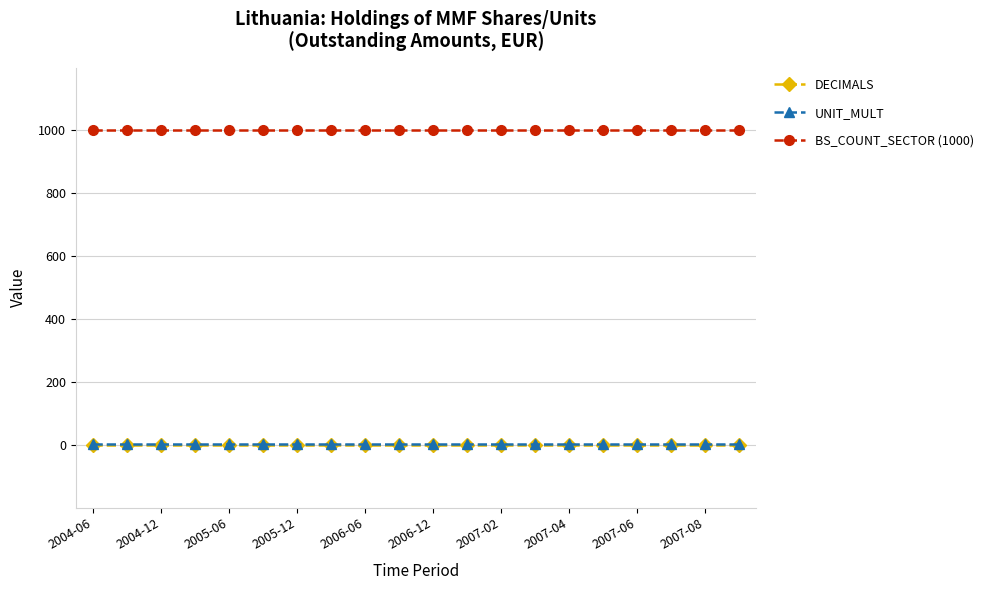

True or false: BS_COUNT_SECTOR (1000) and DECIMALS intersect in this chart.

False